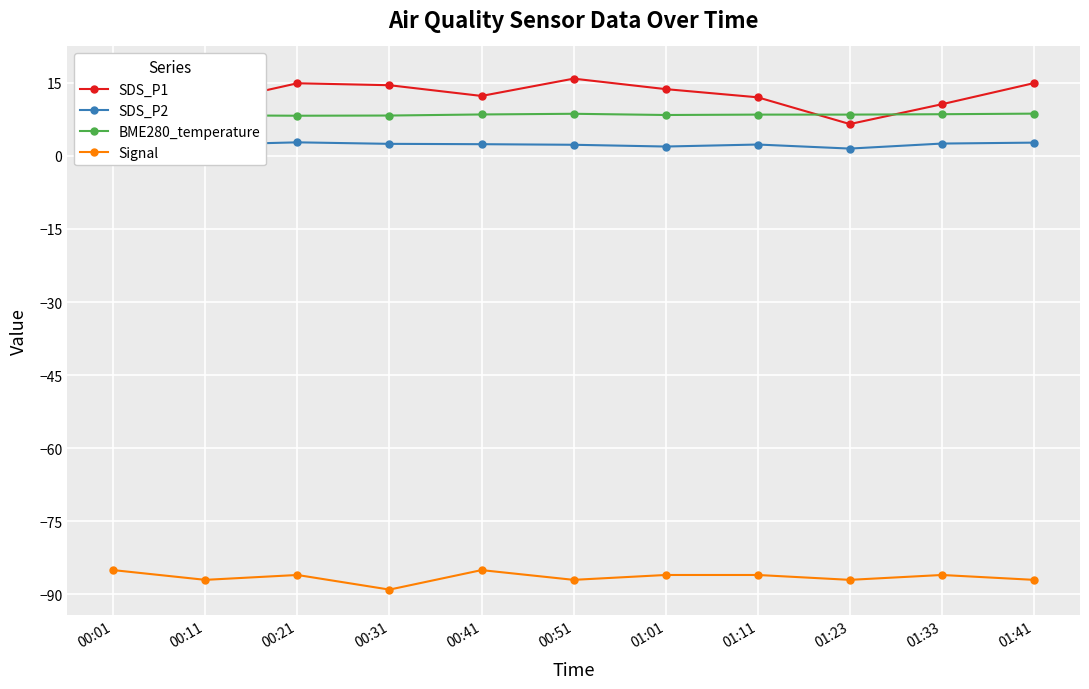

Rank the categories by BME280_temperature value from lowest to highest.

00:21, 00:31, 00:11, 01:01, 01:11, 01:23, 00:41, 00:01, 01:33, 00:51, 01:41